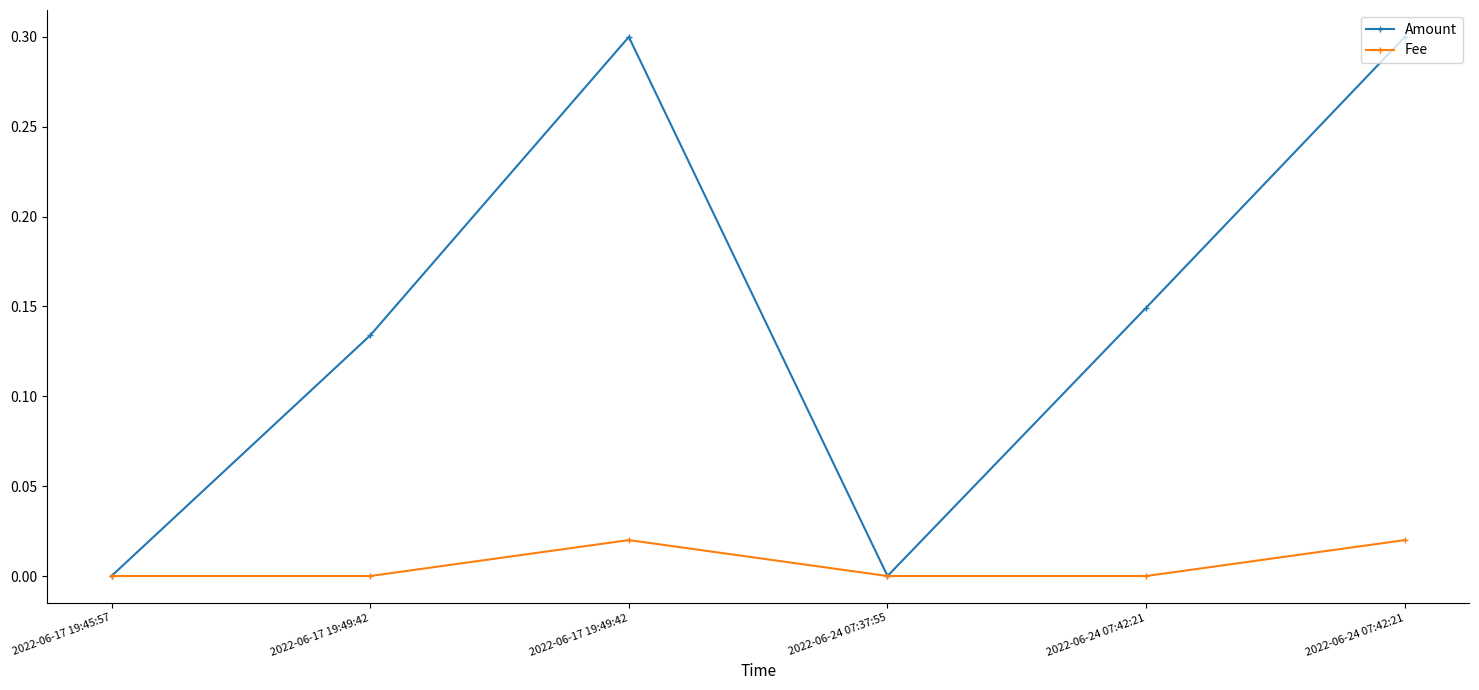

True or false: Fee and Amount cross at least once.

False